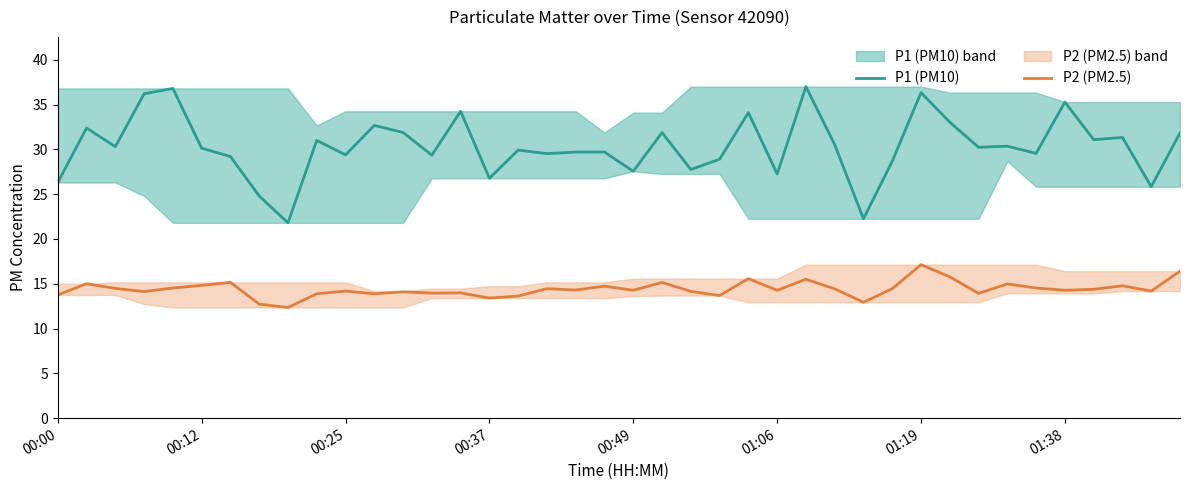

How many data points in P1 (PM10) are above 30?

21